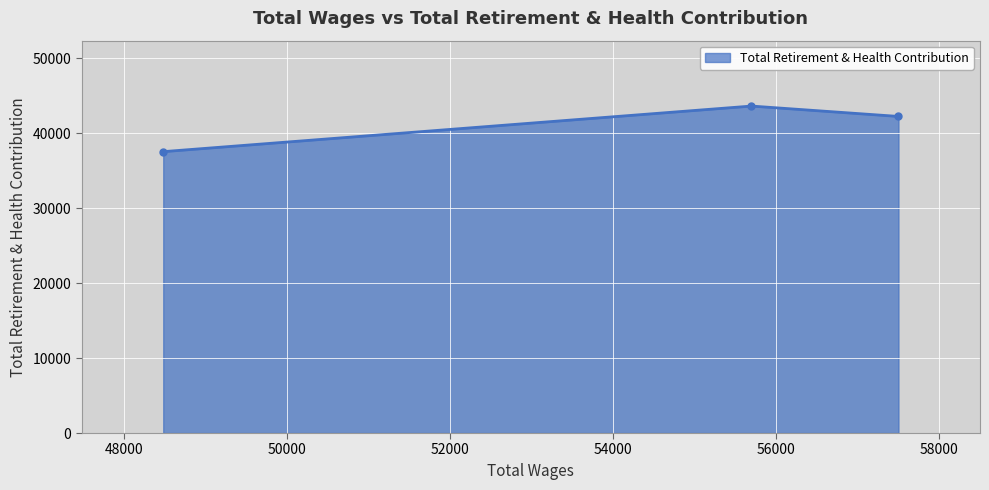

What is the difference between the maximum and minimum values?

6084